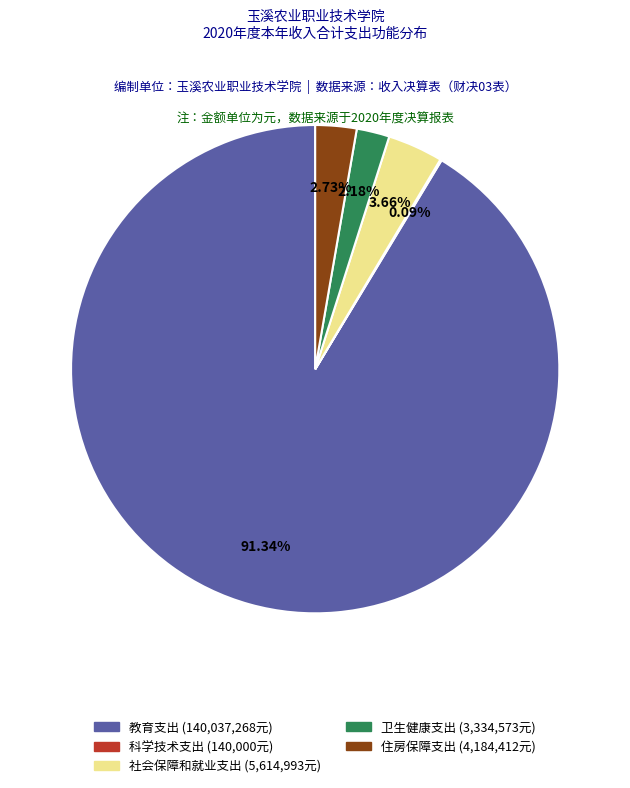

To the nearest percent, what is the average slice percentage?

20%